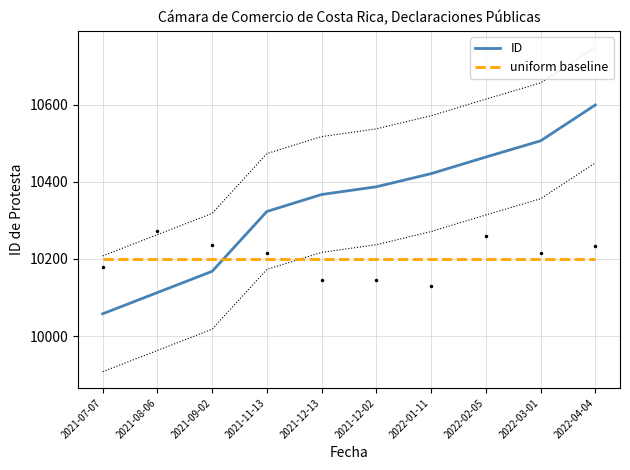

What is the difference between the maximum and minimum values?

541